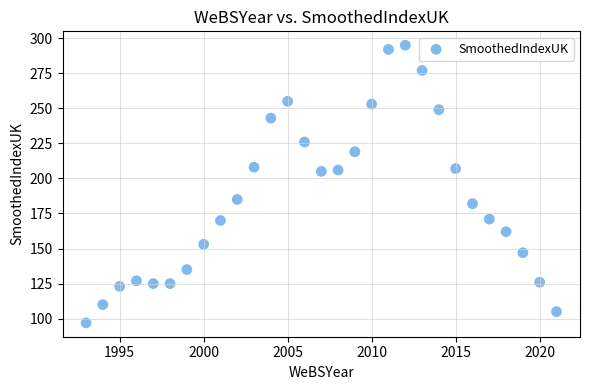

What is the range of X values (max minus min)?

28